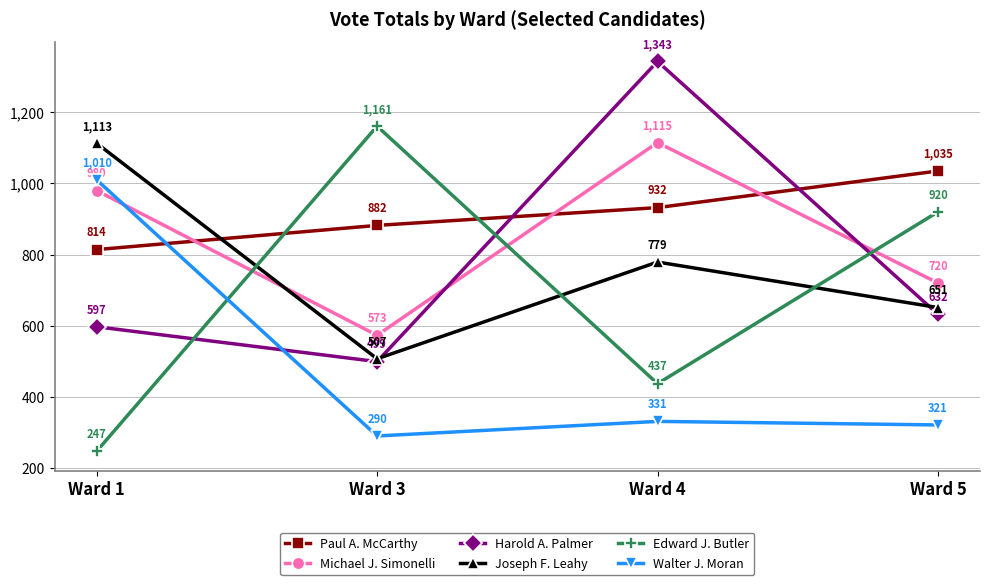

Is it true that Walter J. Moran equals 516 at Ward 4?

False